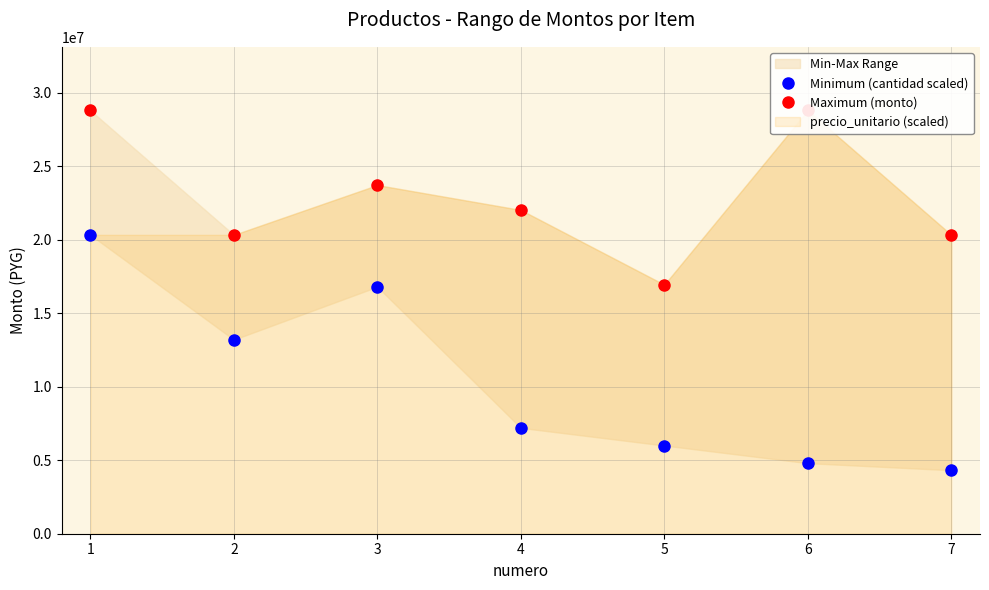

What is the value of the Minimum (cantidad scaled) point at the 4th from the left?

7200000.0